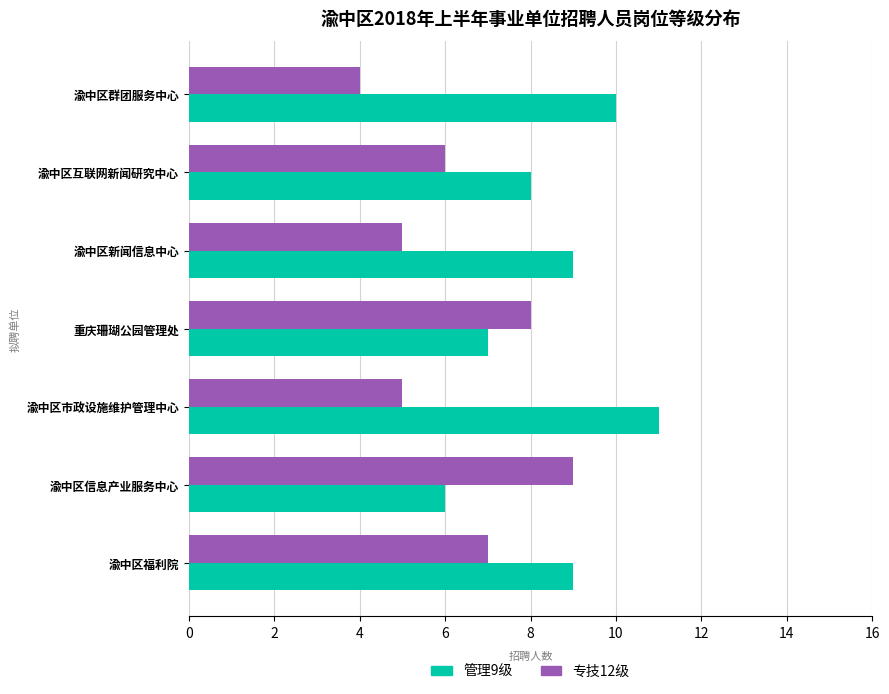

Rank the series by their maximum value, from lowest to highest.

专技12级, 管理9级